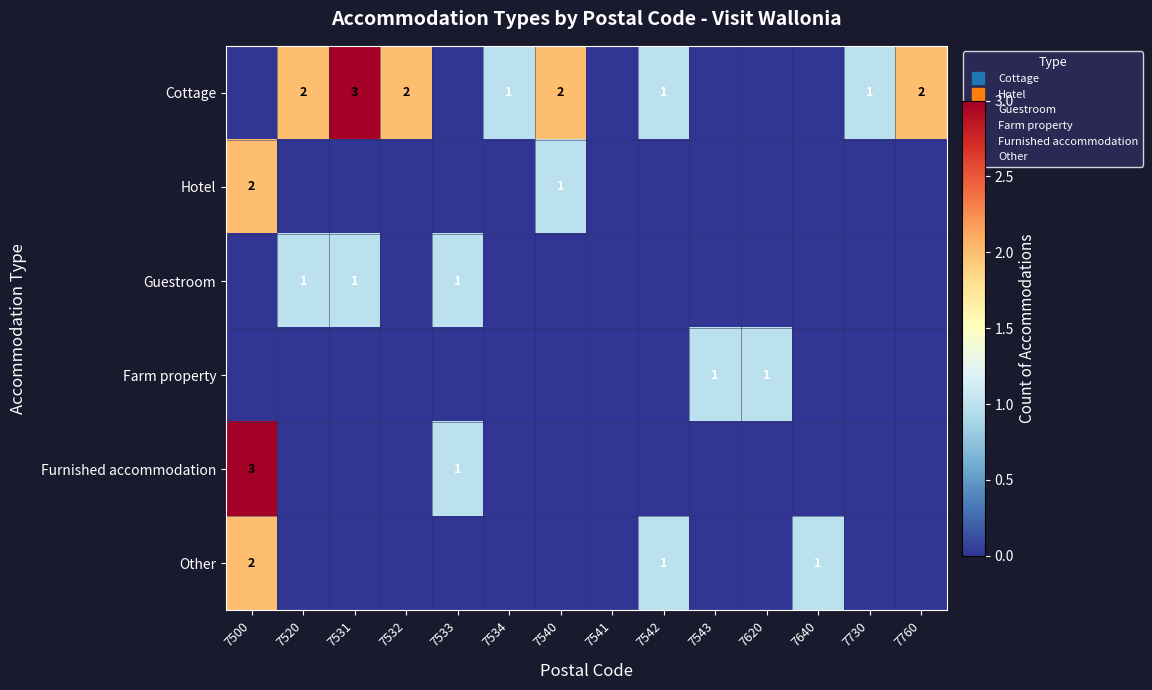

Which series changed the most between 7500 and 7730?

Furnished accommodation